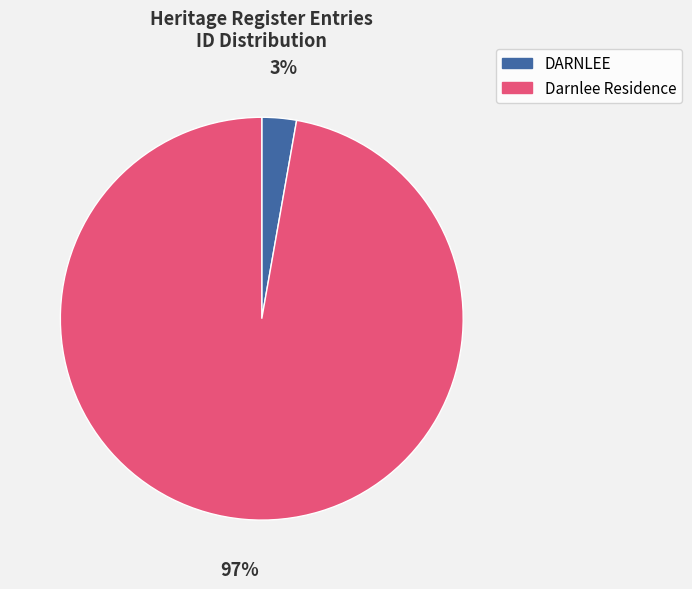

Does Darnlee Residence account for over 50% of the chart?

Yes